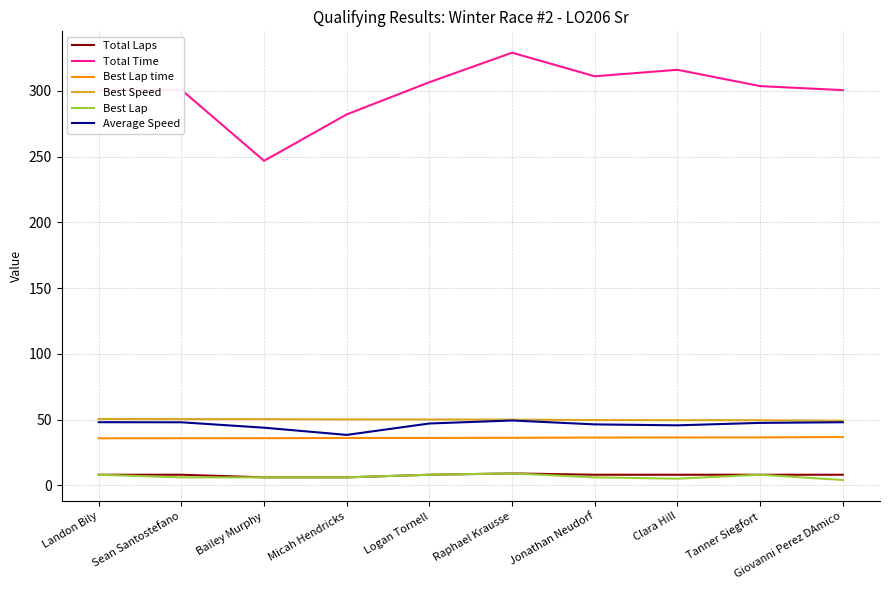

True or false: Best Lap time and Best Speed intersect in this chart.

False